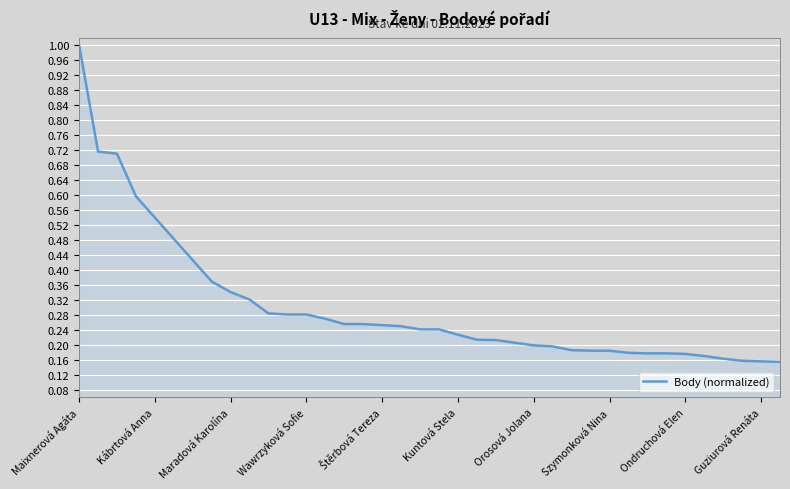

What is the greatest value displayed?

1.0